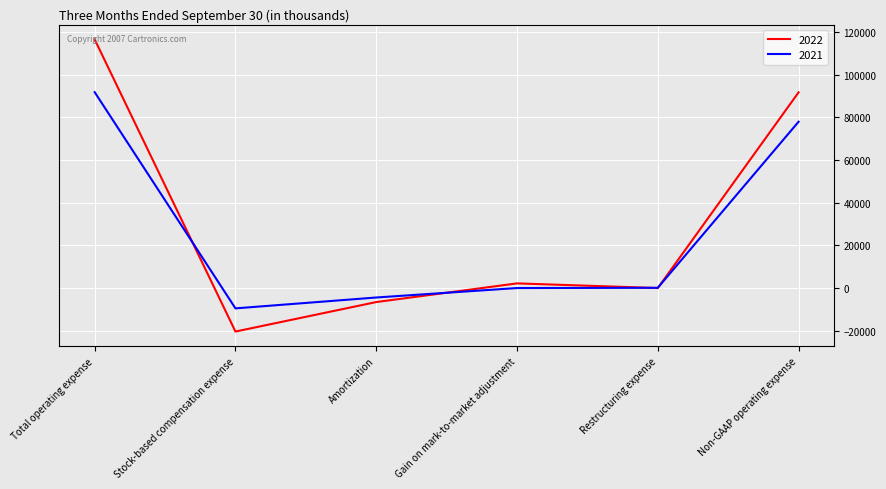

Is the value of 2021 at Gain on mark-to-market adjustment greater than the value of 2022 at Non-GAAP operating expense?

No